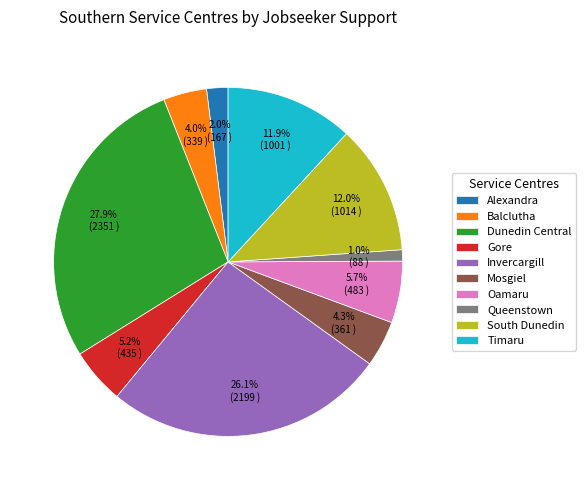

To the nearest percent, what is the average slice percentage?

10%